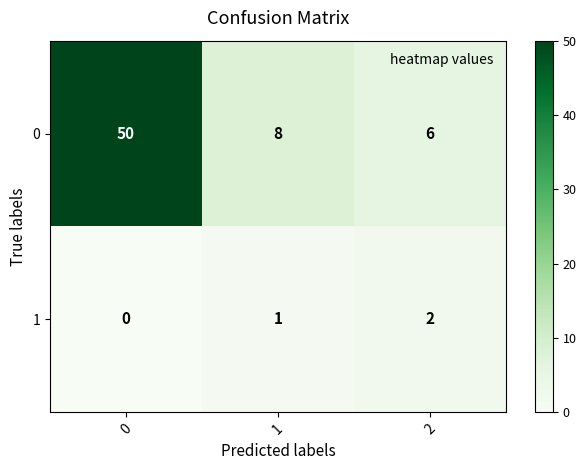

At 2, list the series in order from smallest to largest.

1, 0